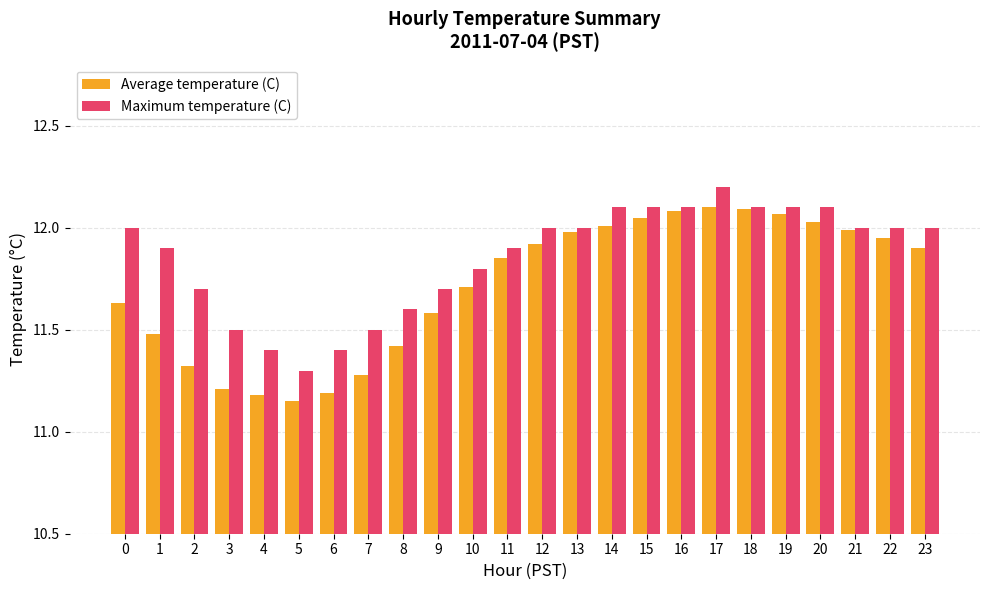

Where is Maximum temperature (C) nearest to the value 11?

5